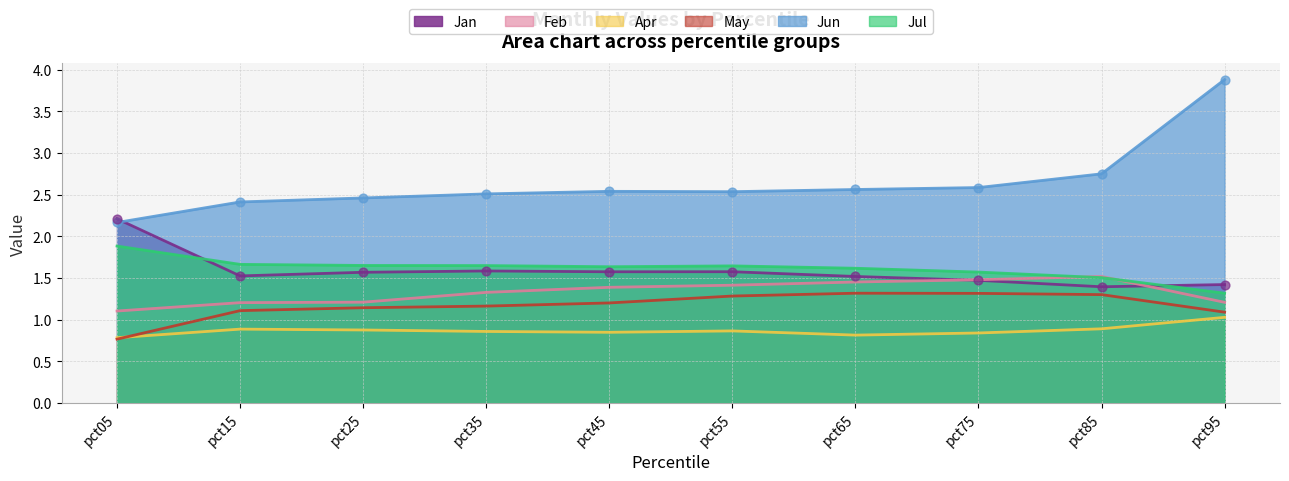

Which series reaches the minimum Y coordinate?

May